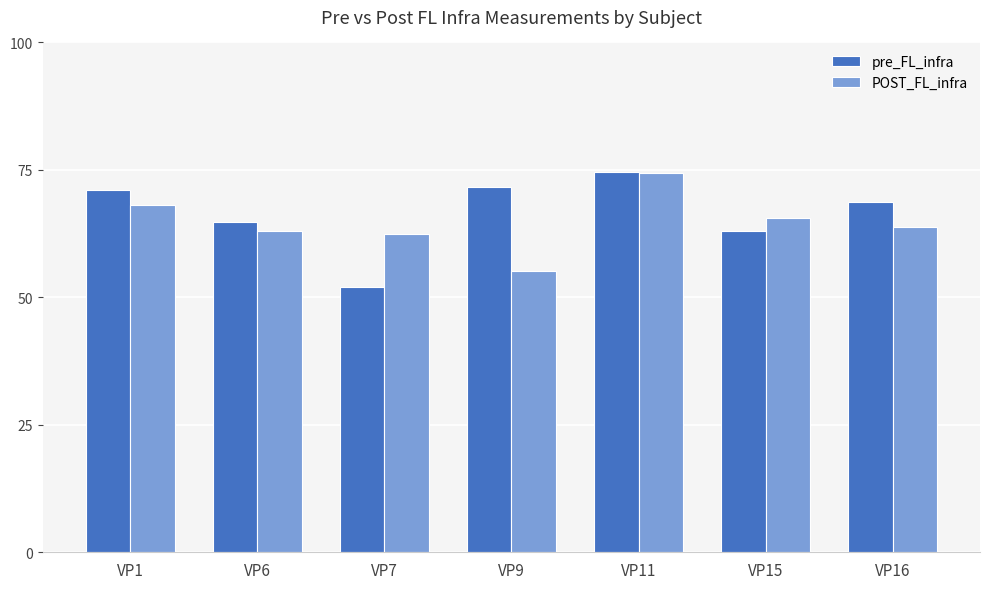

What is the difference between the maximum and second lowest values in the POST_FL_infra series?

12.0